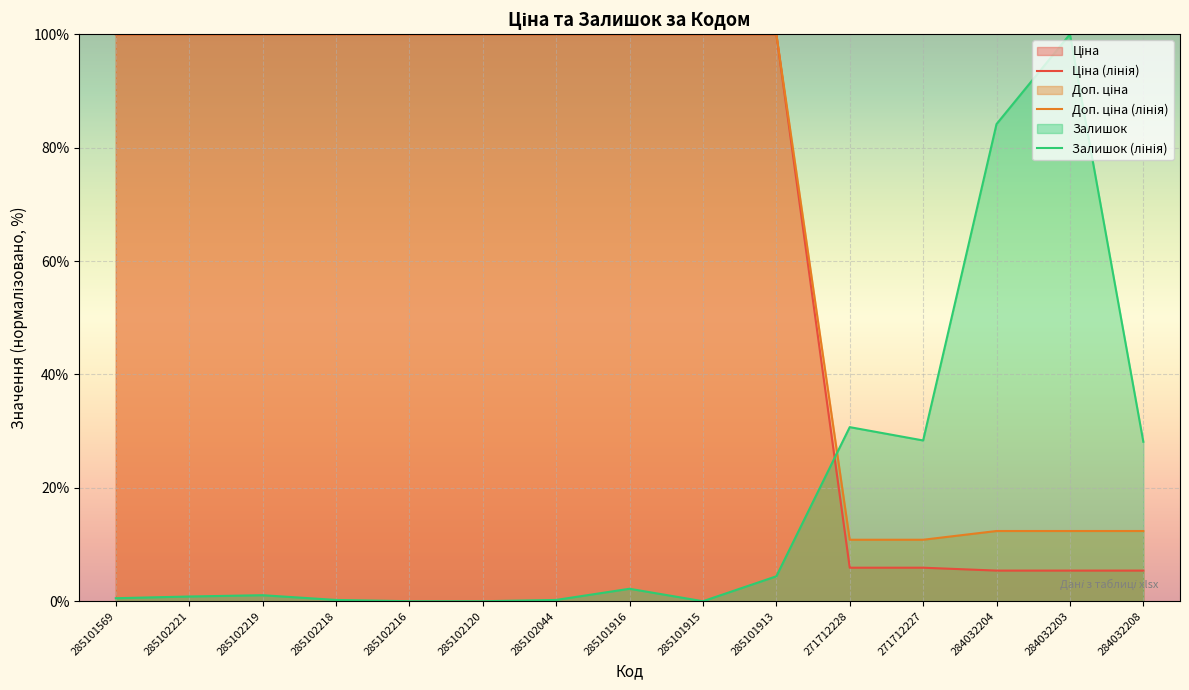

How many distinct data groups are displayed?

3